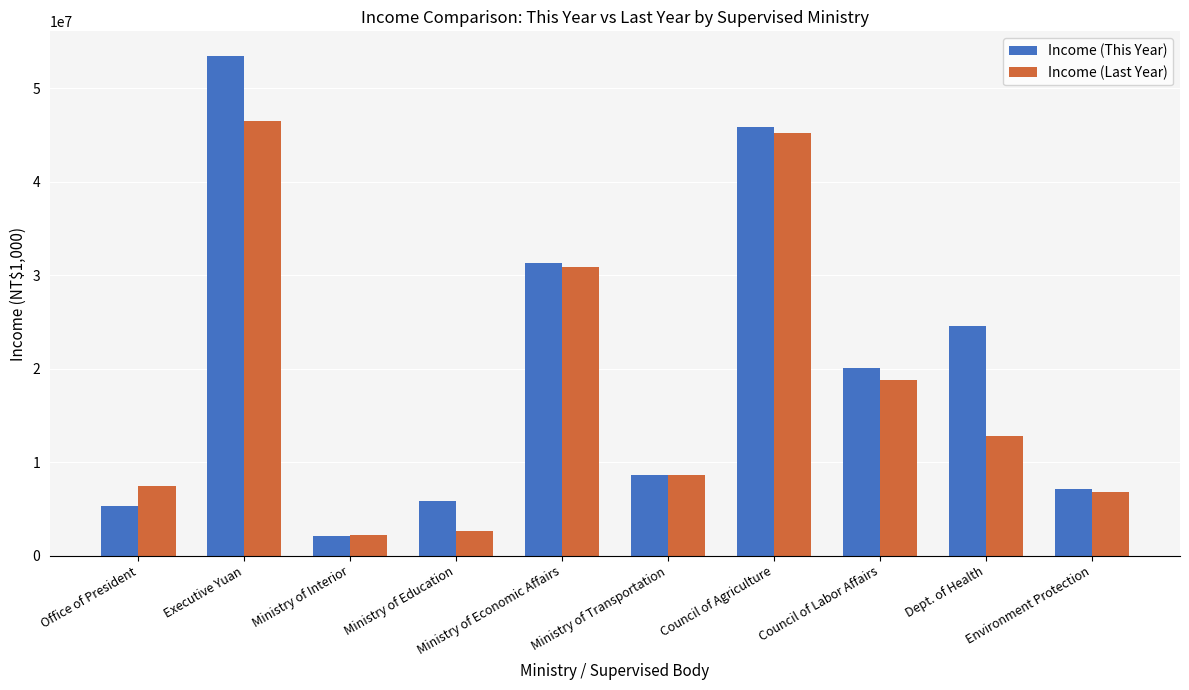

What position from the right is Council of Labor Affairs?

3